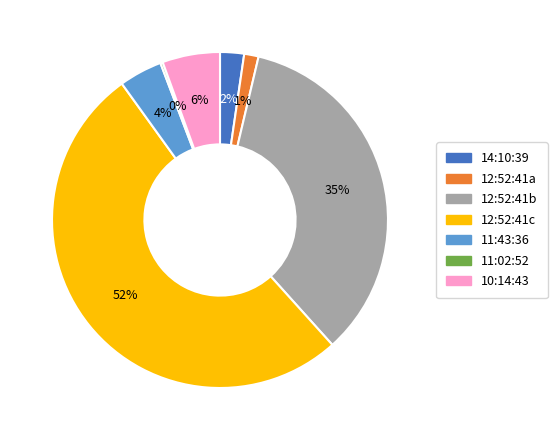

To the nearest percent, what is the average slice percentage?

14%